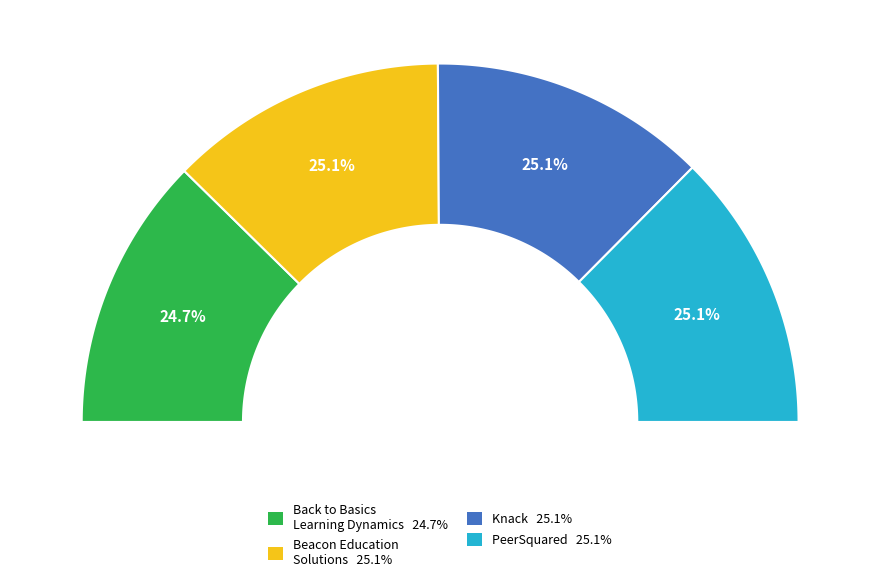

To the nearest percent, what portion does PeerSquared represent?

25%